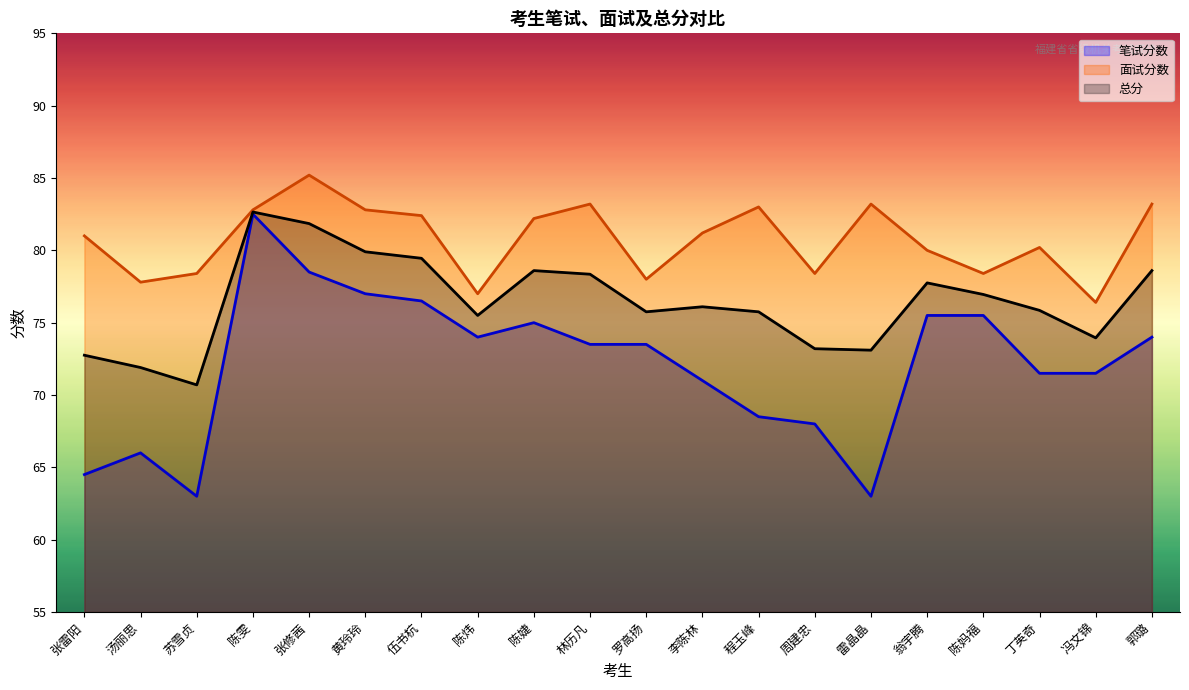

How many distinct data groups are displayed?

3